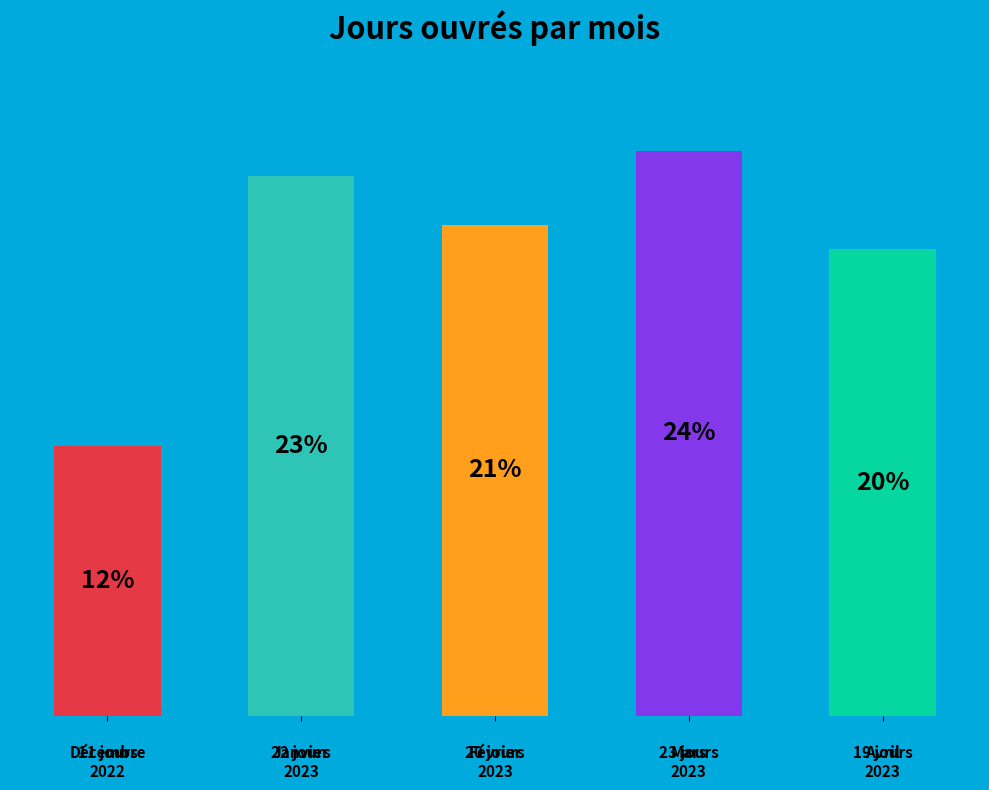

Rank the categories by value from lowest to highest.

Décembre
2022, Avril
2023, Février
2023, Janvier
2023, Mars
2023